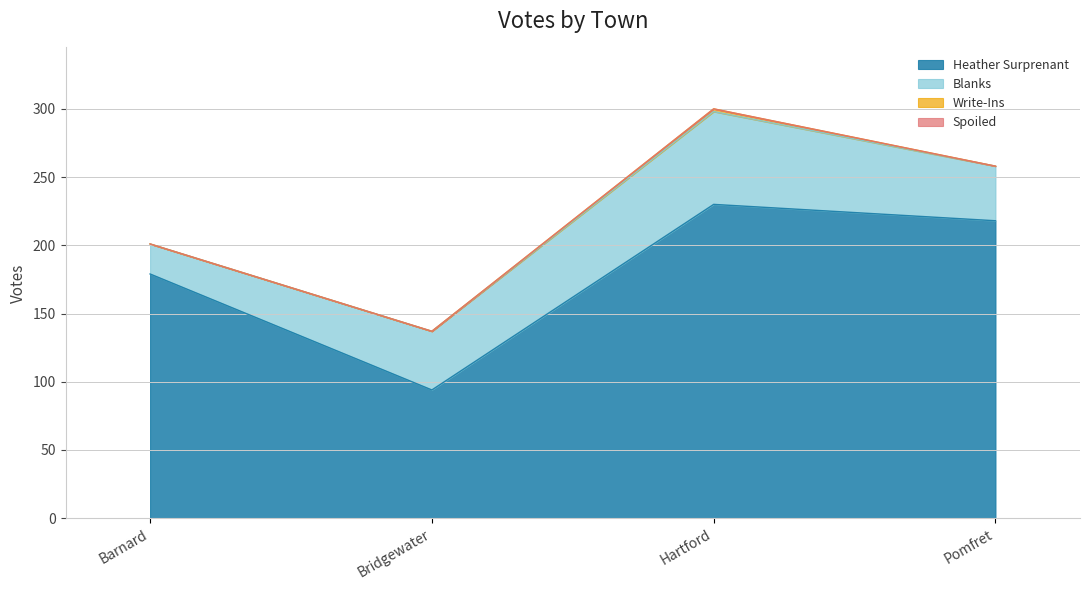

True or false: Heather Surprenant and Blanks intersect in this chart.

False